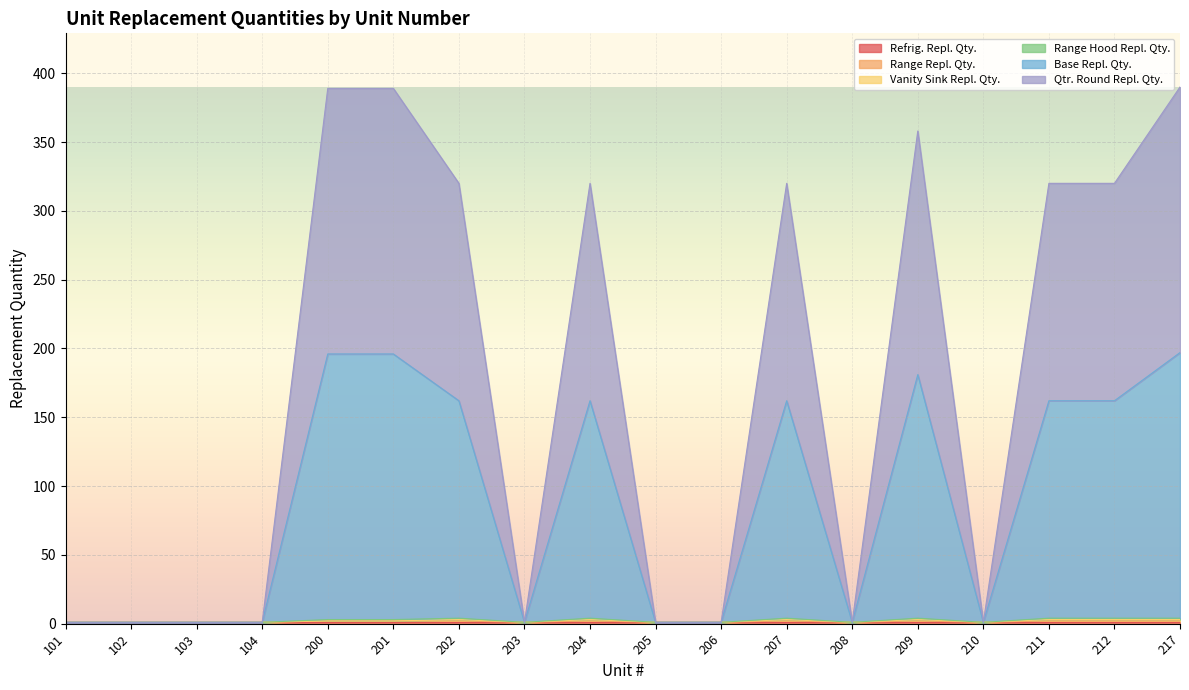

At how many categories does at least one series exceed 309?

9